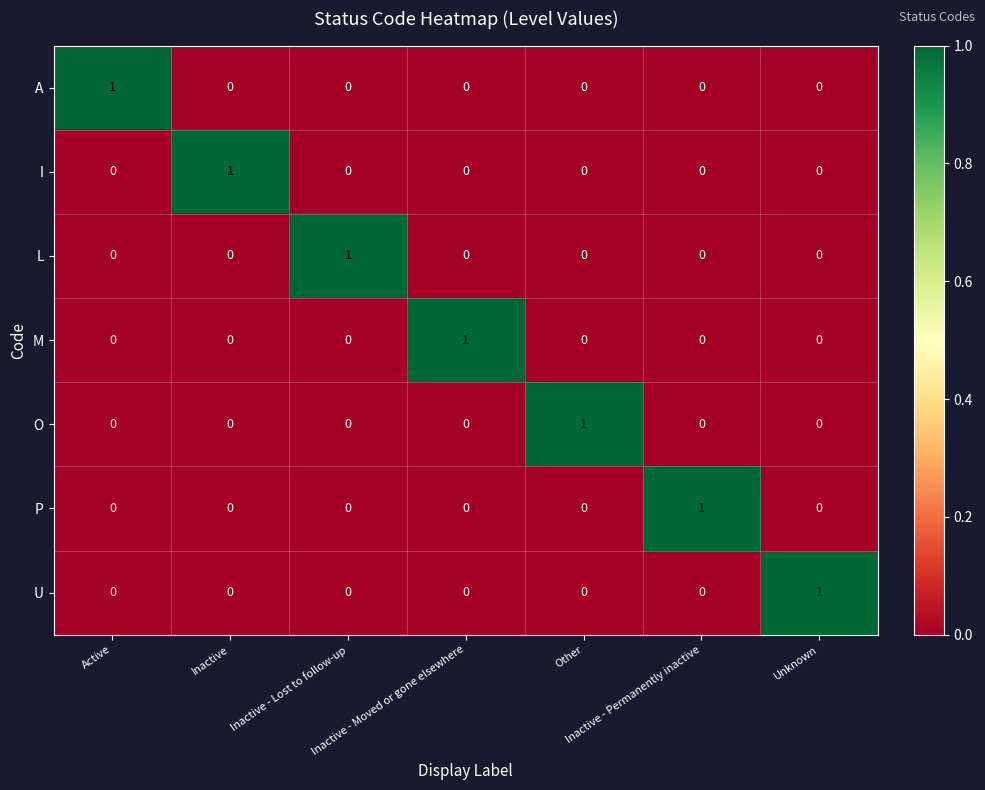

What is the spread (max minus min) of values at Unknown?

1